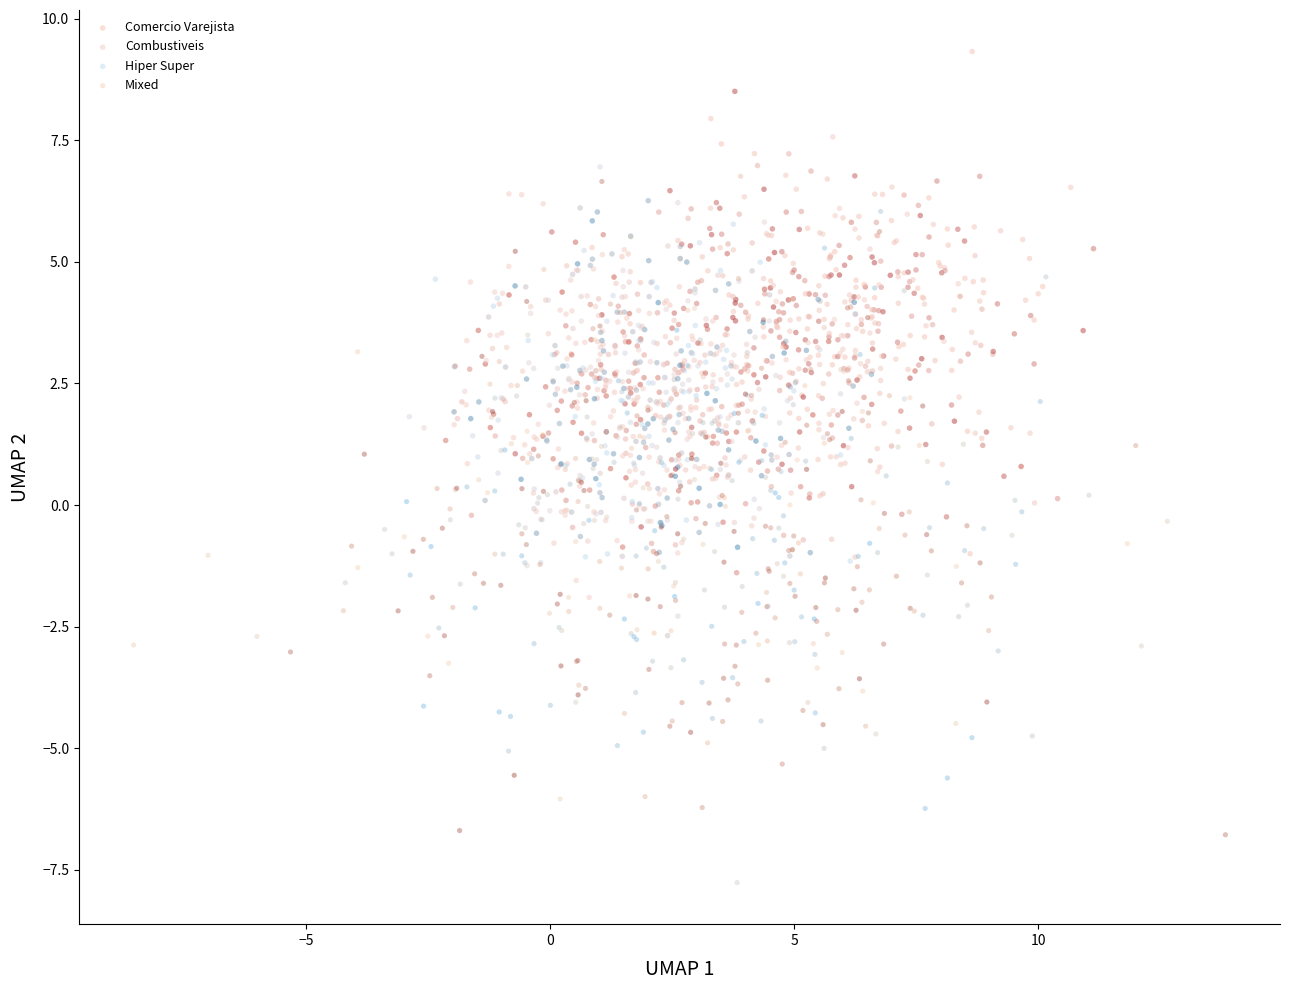

Which series reaches the maximum Y coordinate?

Comercio Varejista